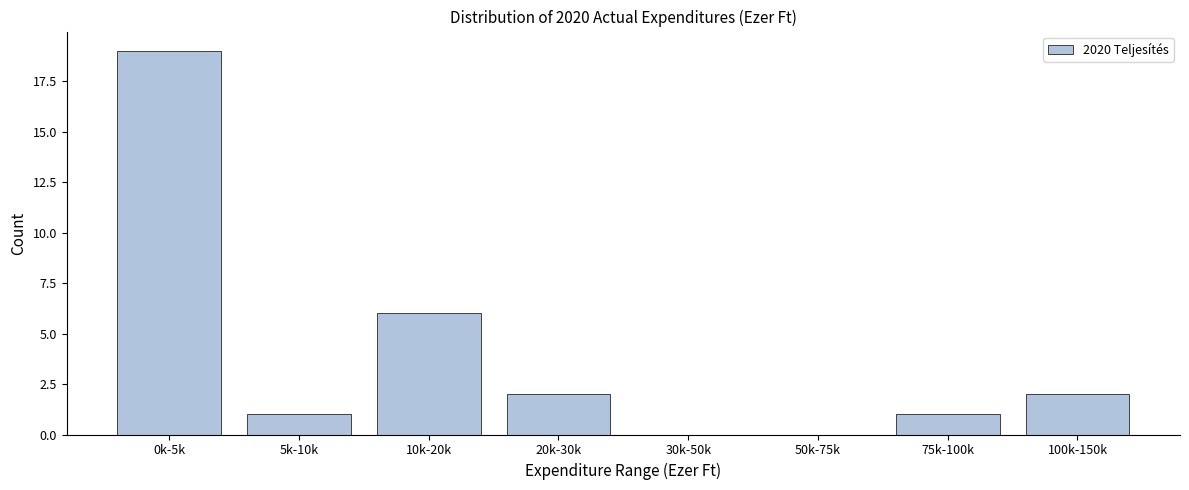

Reading left to right, transcribe all the data shown in this chart.

0k-5k=19	5k-10k=1	10k-20k=6	20k-30k=2	30k-50k=0	50k-75k=0	75k-100k=1	100k-150k=2